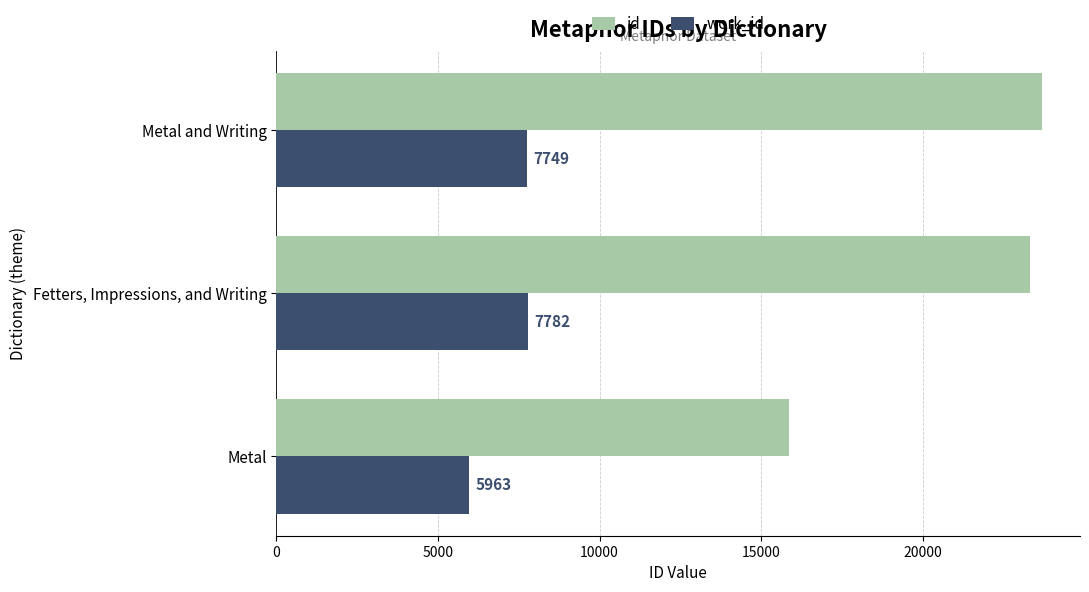

The id series shows 7866 at Metal. True or false?

False